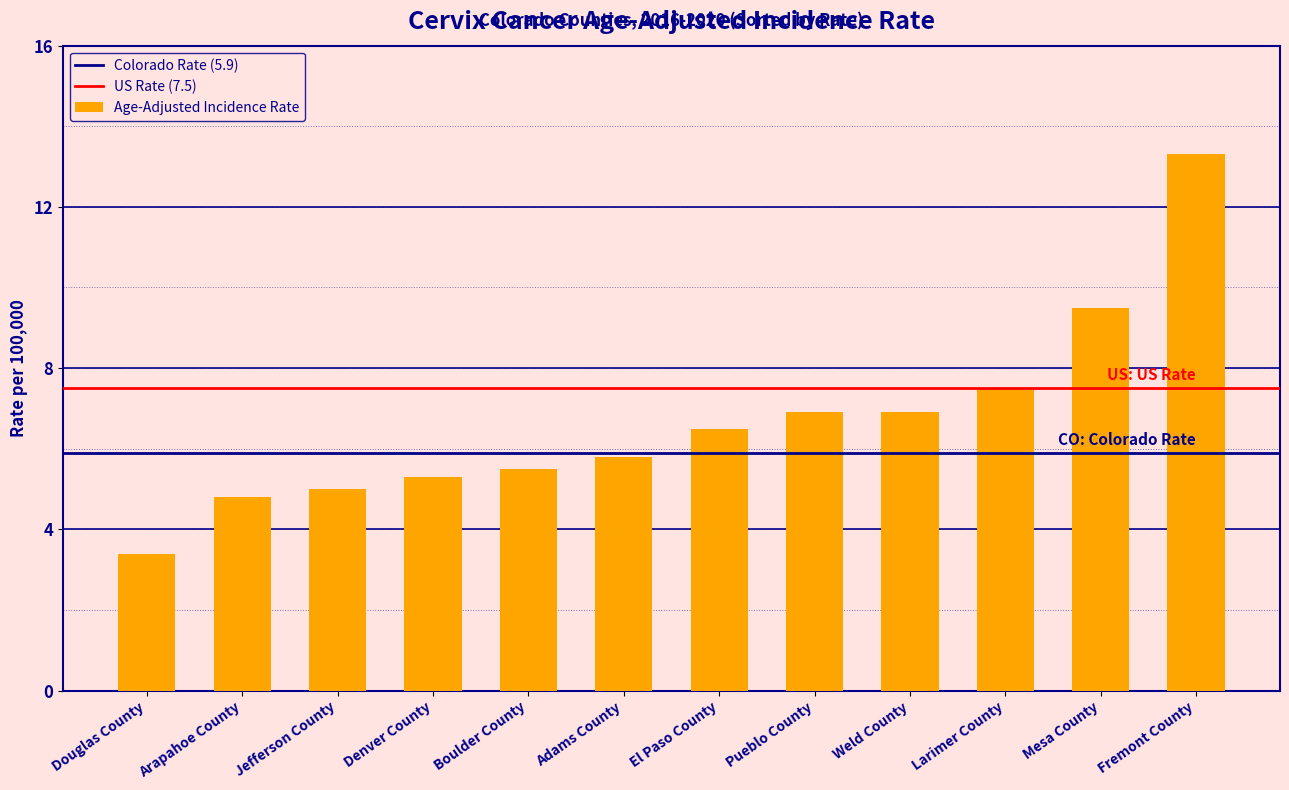

Are the bars horizontal?

No